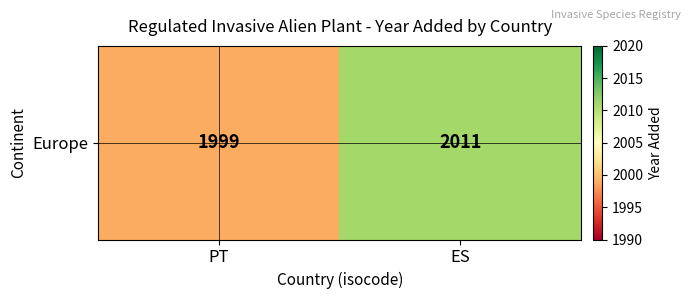

The chart shows a value of 1182 at ES. True or false?

False